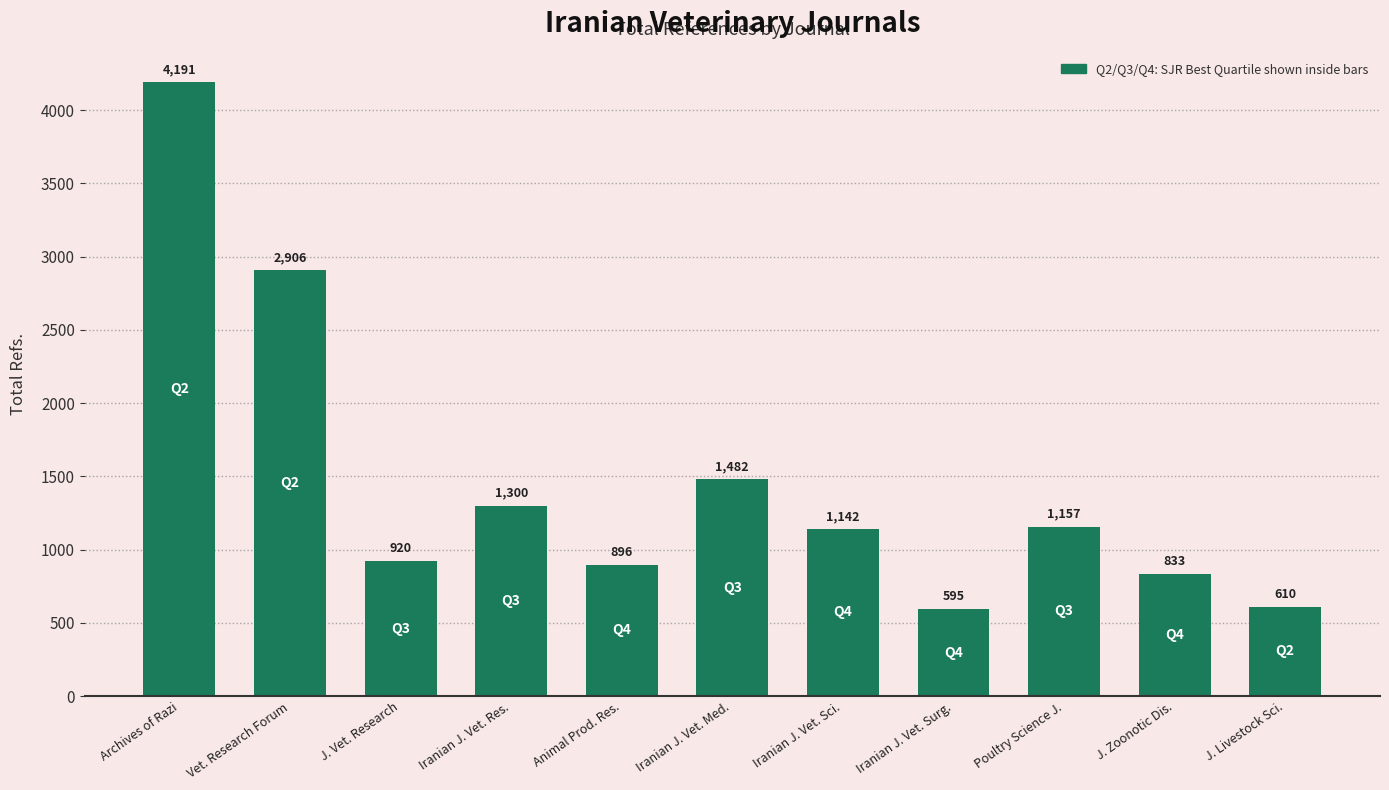

How many bars are there in total?

11